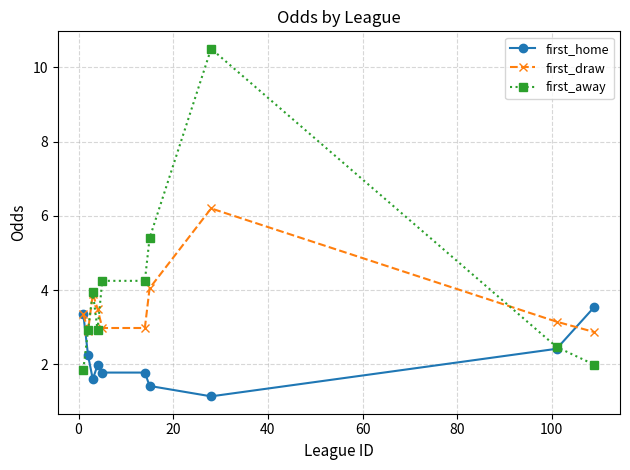

What is the lowest value of the first_away series?

1.9